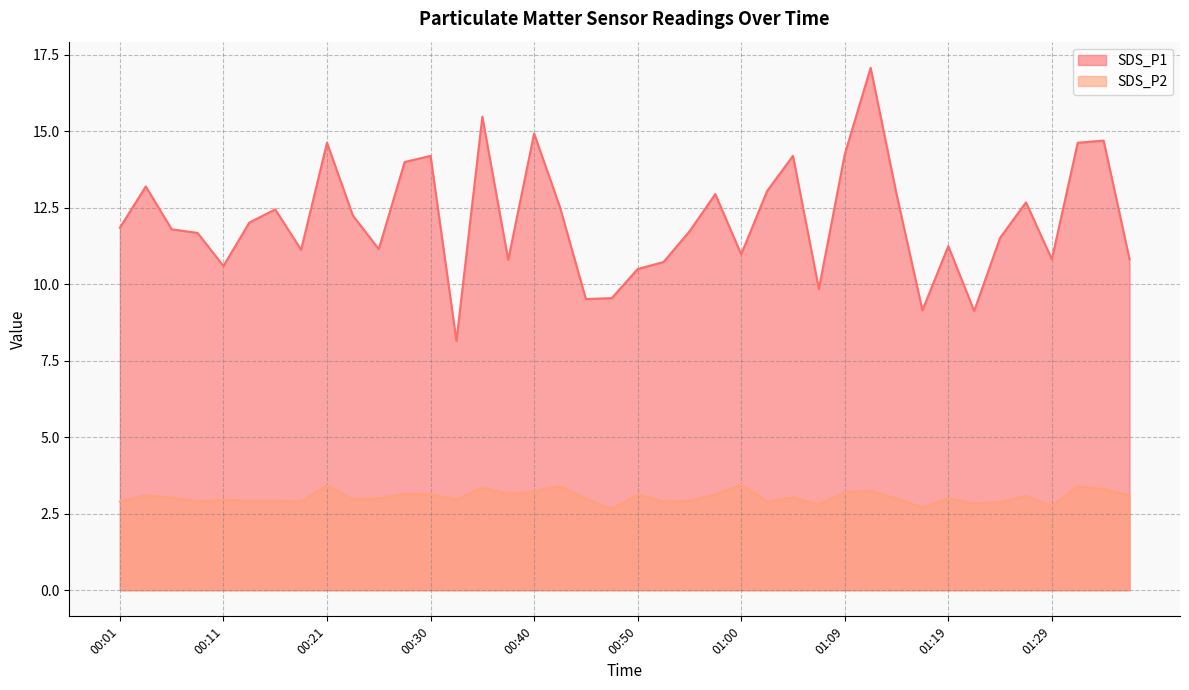

What is the label of the 22nd point from the left?

00:52